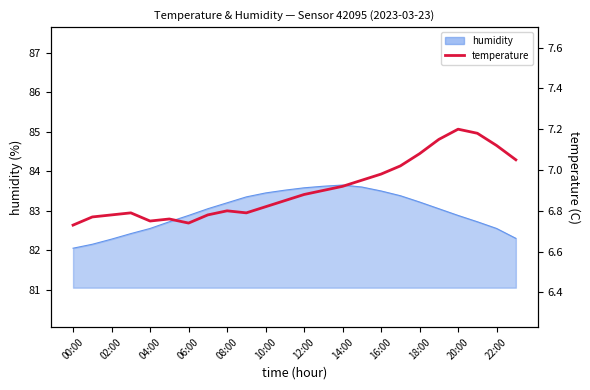

How many lines are shown in the chart?

1